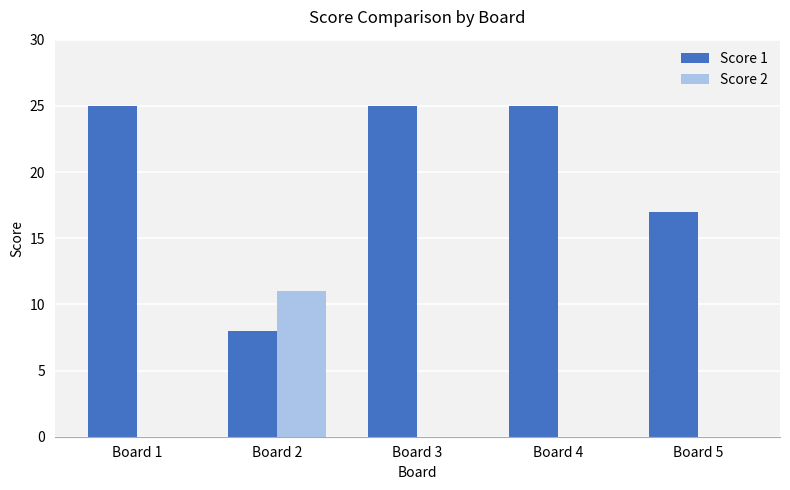

Count the number of data series in this chart.

2